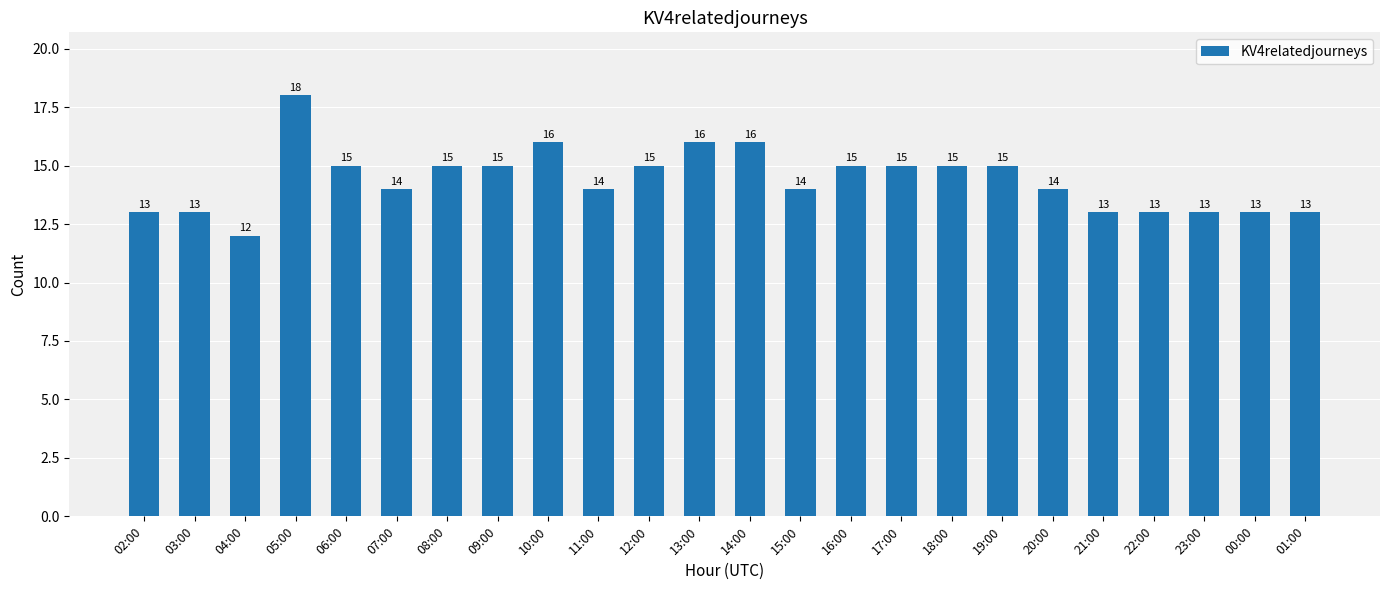

Are the bars horizontal?

No